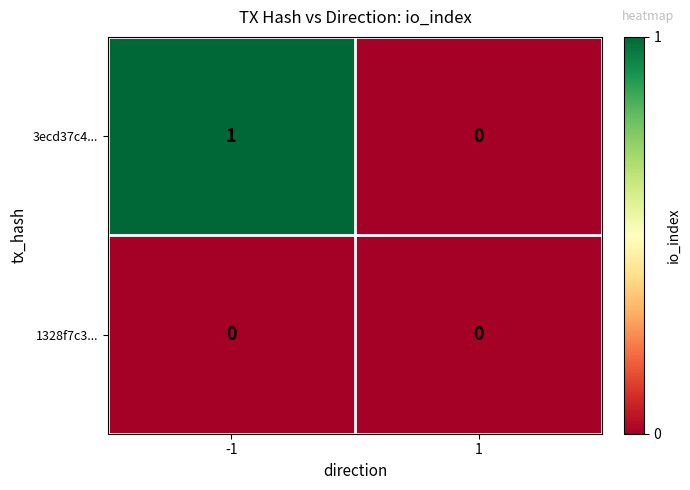

True or false: 3ecd37c4... has a value of 1 at -1.

True